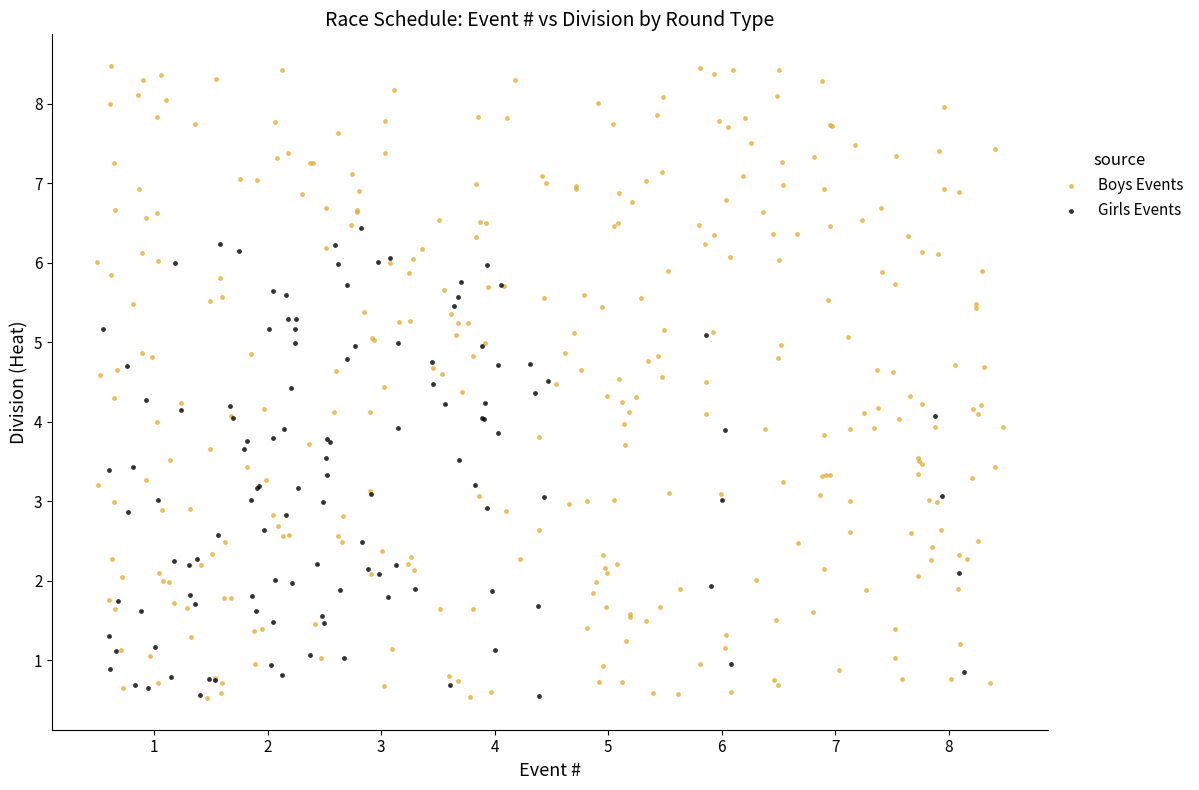

Which series reaches the maximum Y coordinate?

Boys Events